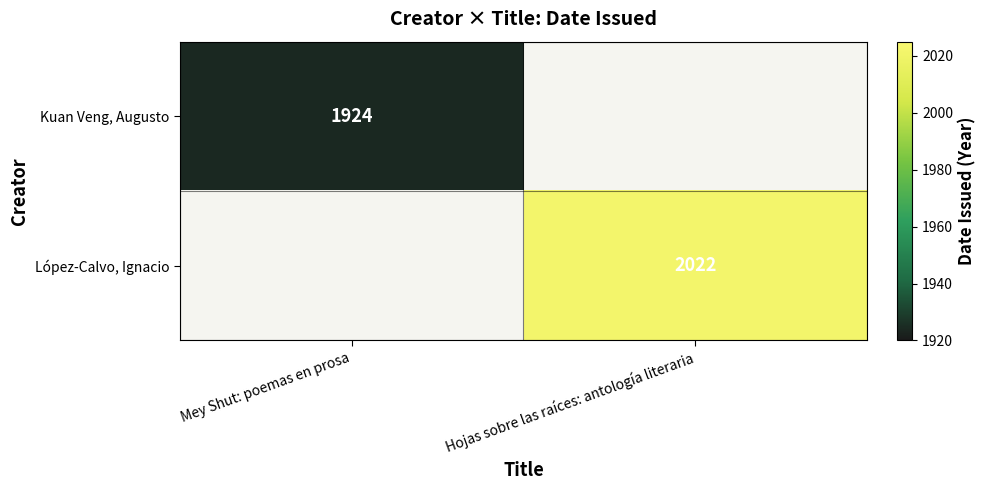

How many series are shown in this chart?

2